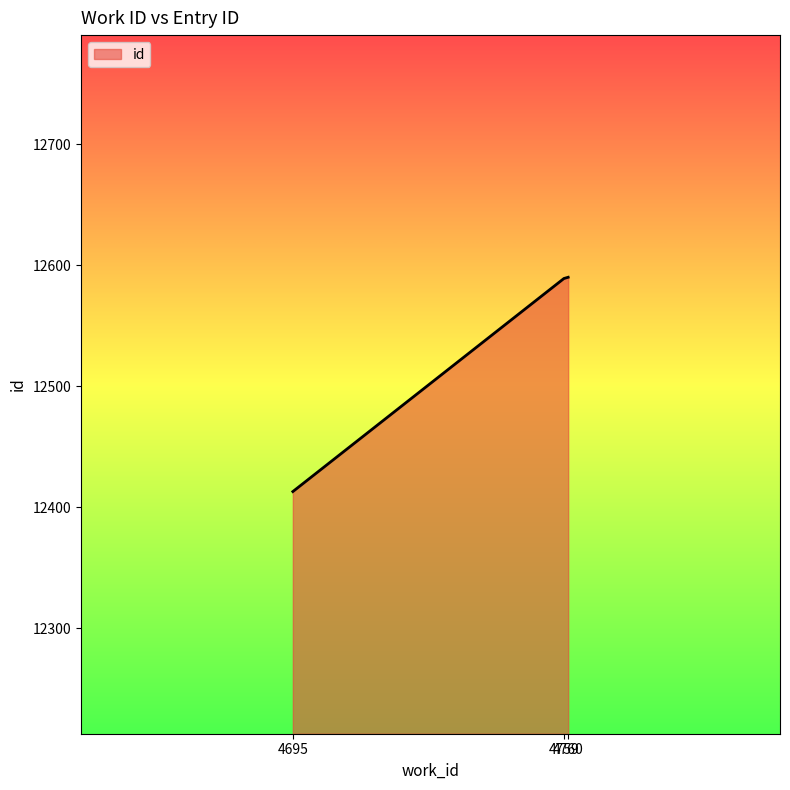

What is the smallest value displayed?

12413